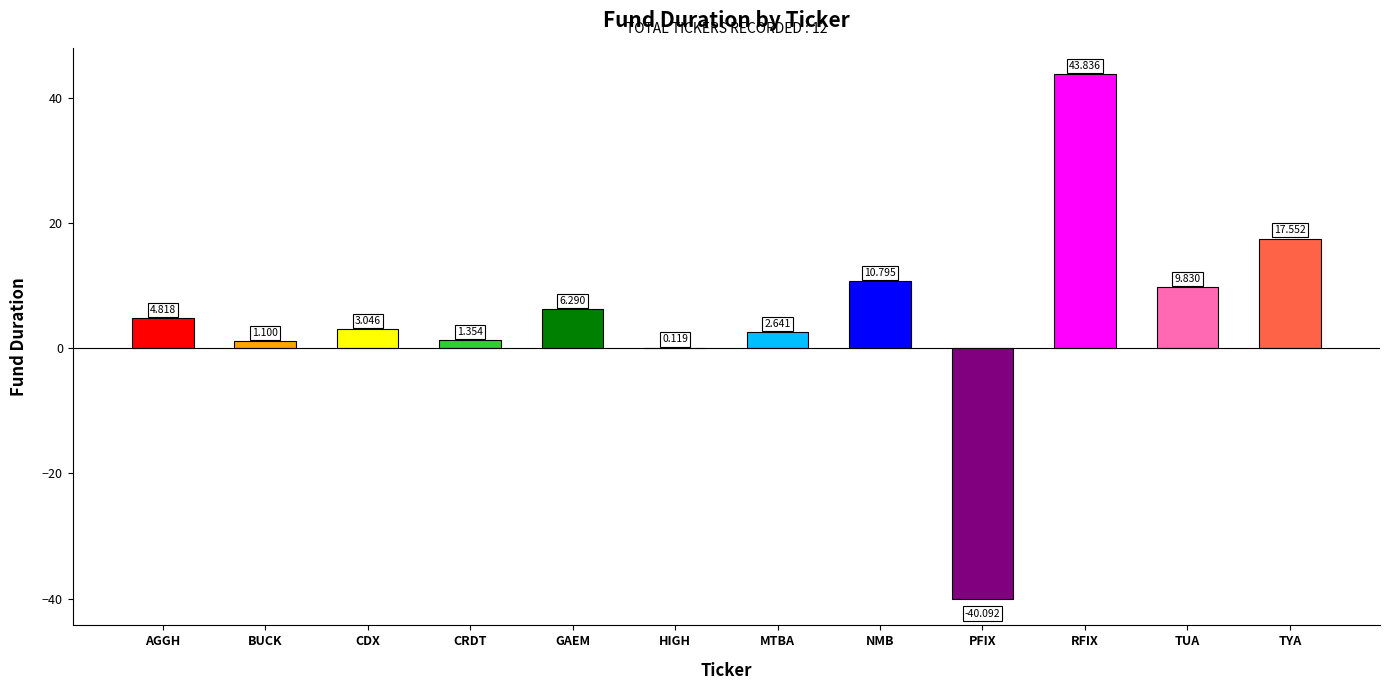

Count the number of categories in the chart.

12